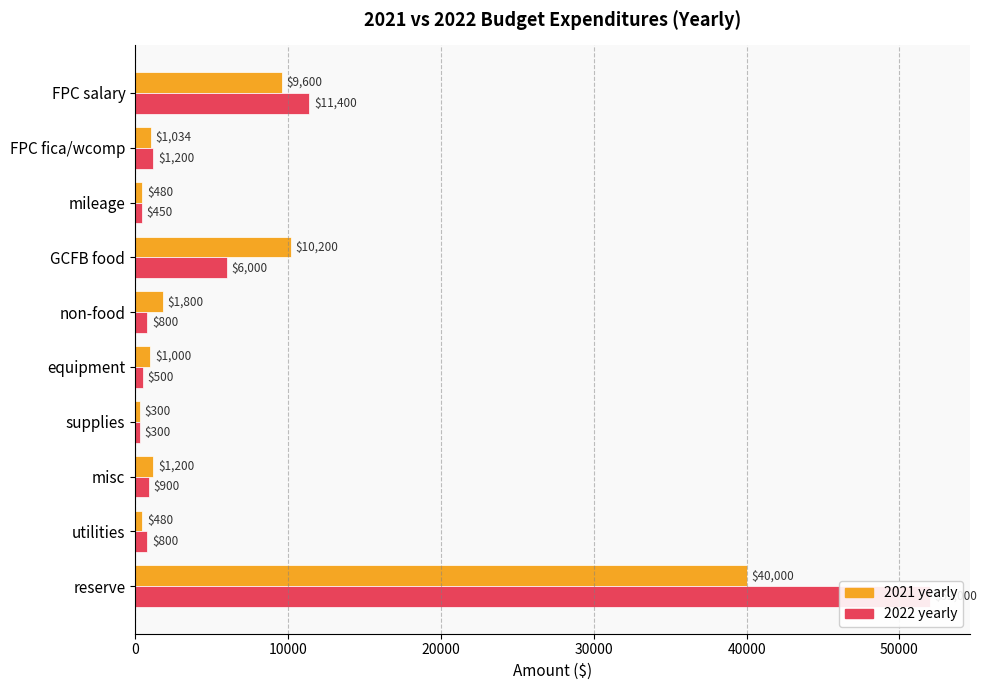

Rank the series at FPC salary from highest to lowest value.

2022 yearly, 2021 yearly